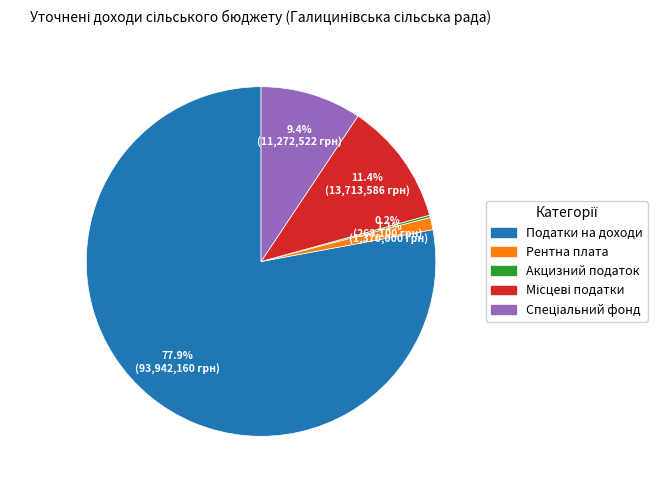

Which category has the biggest portion of the pie?

Податки на доходи